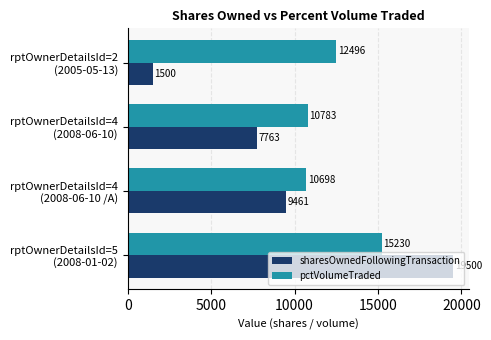

What is the minimum value shown in the chart?

1500